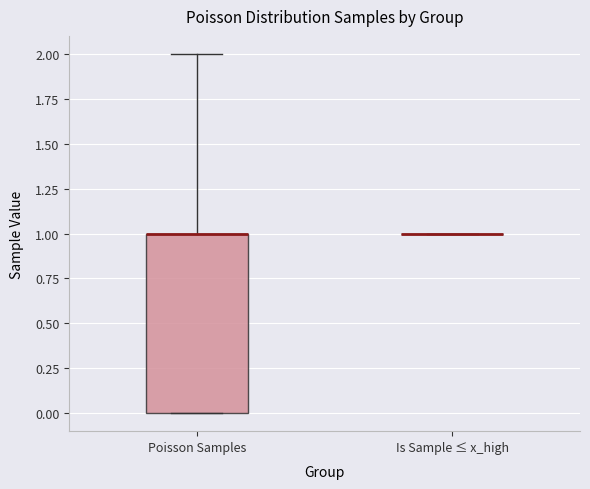

Comparing the boxes themselves (not the whiskers), which one is the tallest?

Poisson Samples